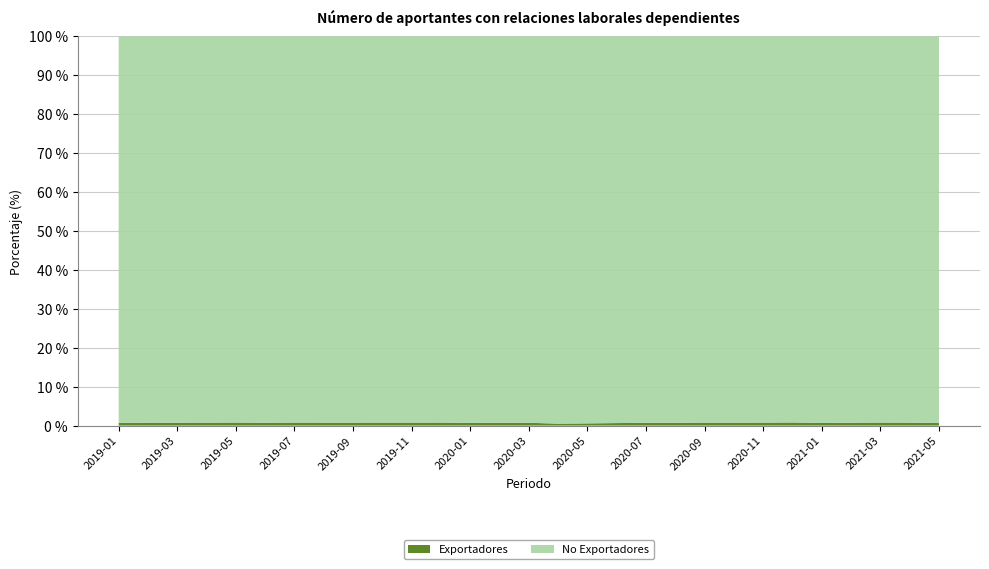

Reading left to right, extract all data points from this chart.

Exportadores: 2951	3197	3212	3286	3461	3221	3428	3394	3405	3510	3486	3510	2999	3271	3271	2165	2466	2848	3131	3148	3348	3364	3413	3577	2966	3260	3561	3454	3001
No Exportadores: 427430	433231	437004	438912	441803	444403	446600	449182	451752	454132	455182	451773	446986	451753	451169	438223	437948	438902	439778	440194	443239	446821	449327	447764	446228	452516	456836	459021	460477